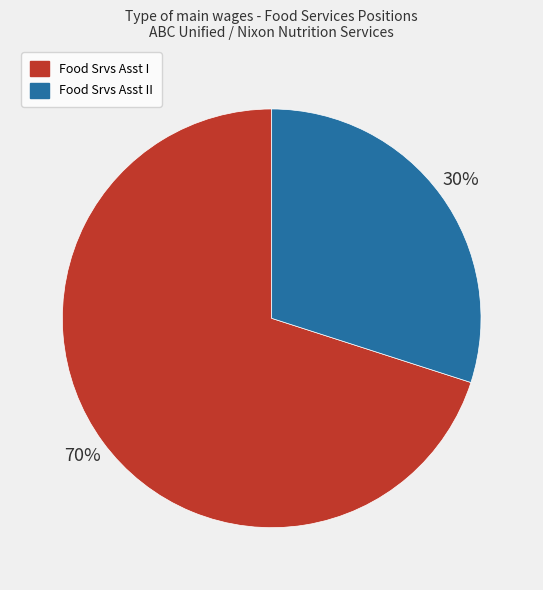

To the nearest percent, what is the average slice percentage?

50%